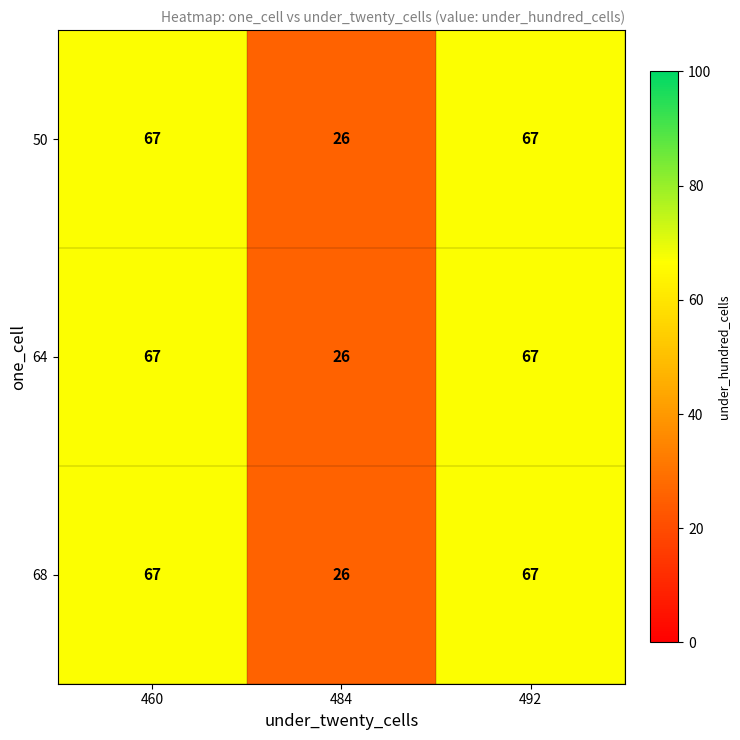

At which label does 50 reach its minimum?

484